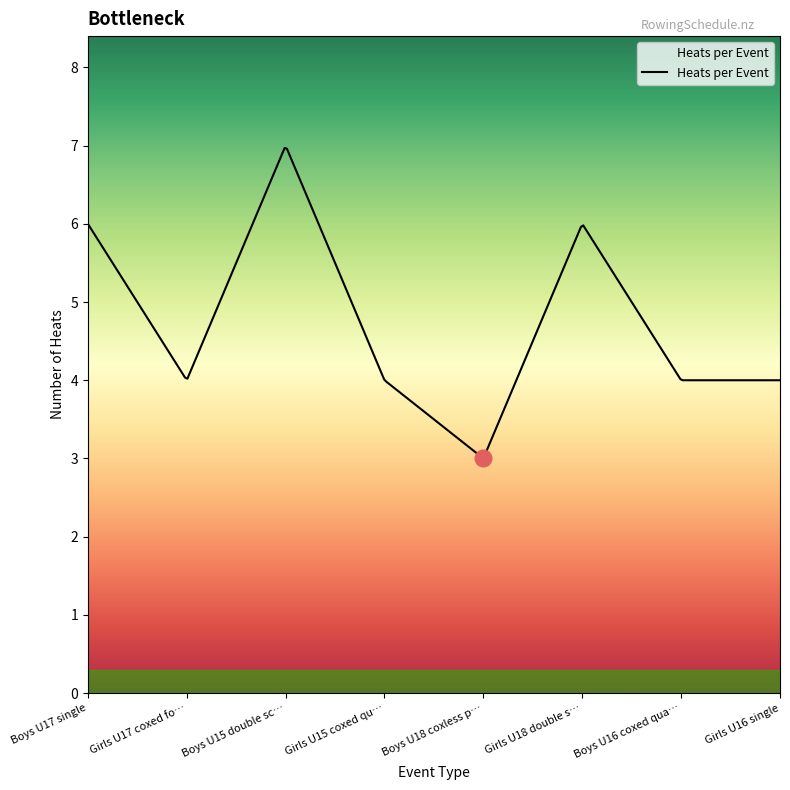

What is the minimum value shown in the chart?

3.0